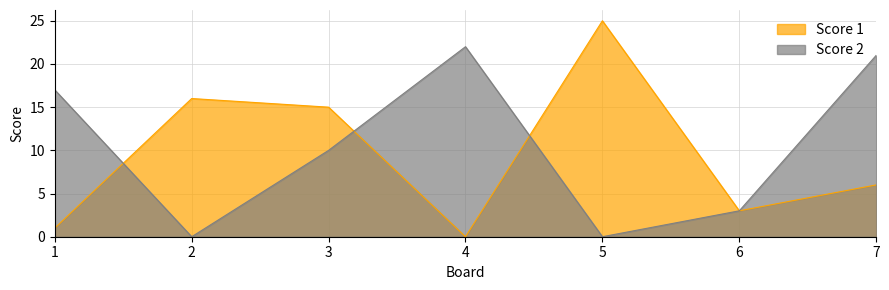

After their last crossing, which series has the higher values: Score 1 or Score 2?

Score 1